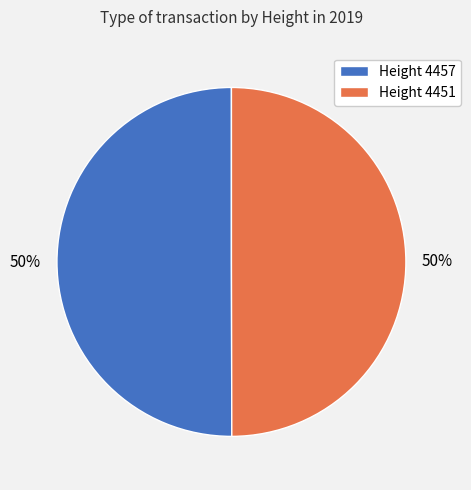

True or false: Height 4451 accounts for 42% of the total.

False